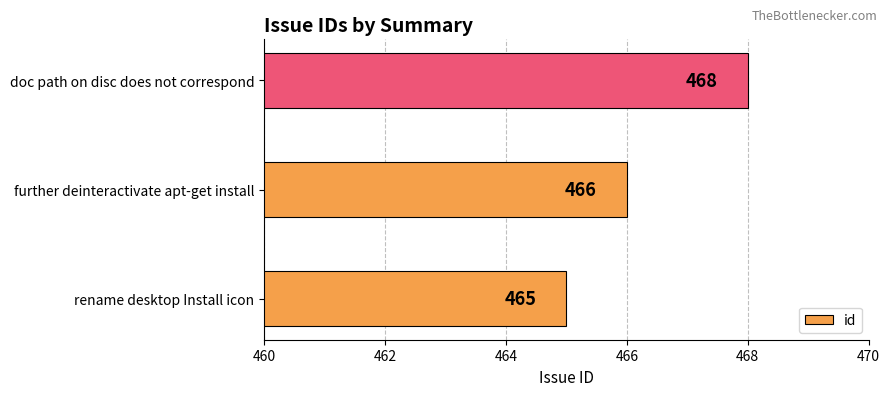

Which category has the lowest value across all series?

rename desktop Install icon